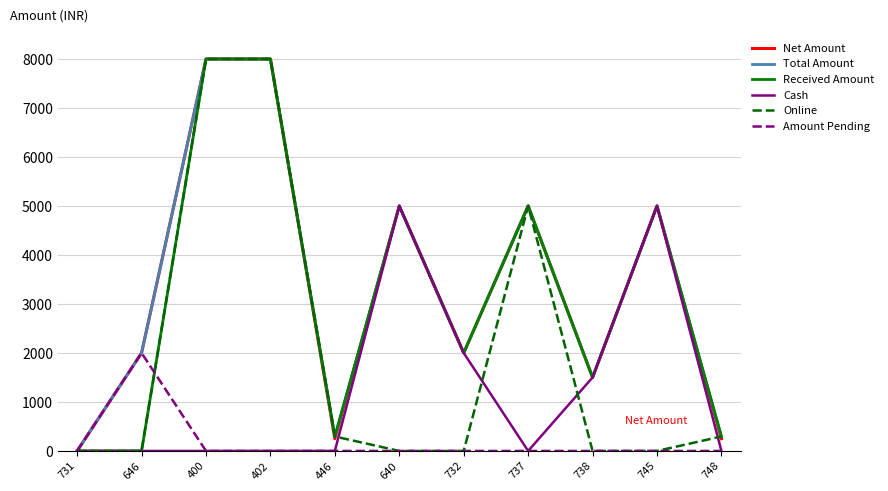

What position from the left is 731?

1